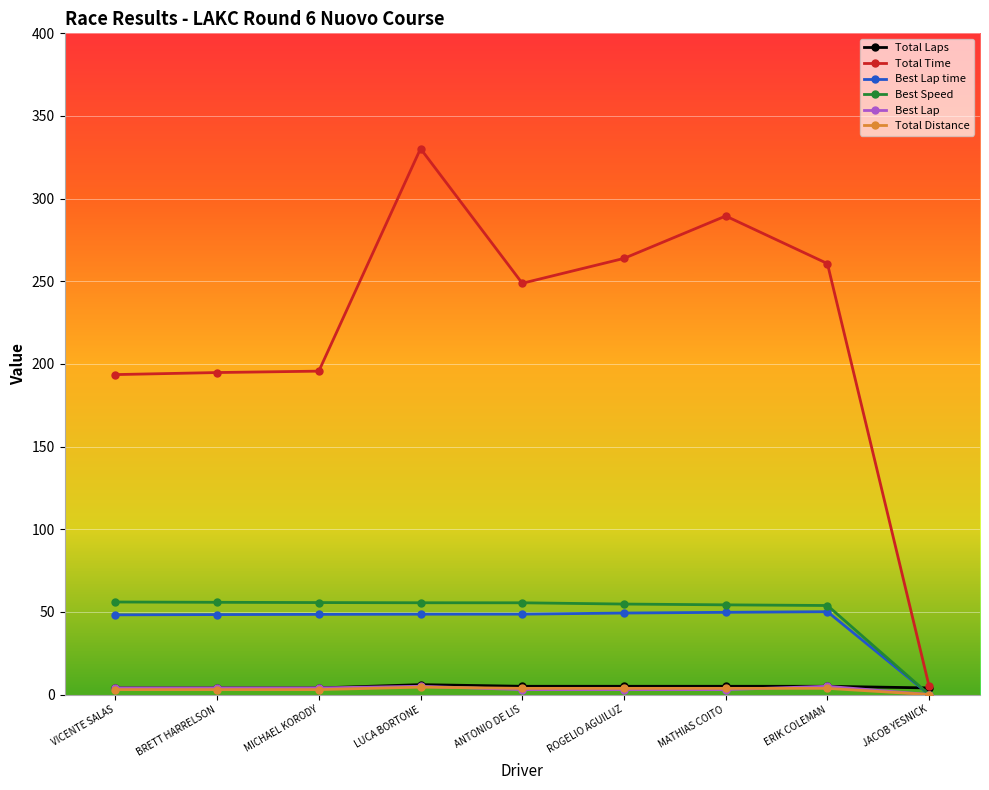

What is the difference between the second highest and minimum values in the Best Lap time series?

49.8